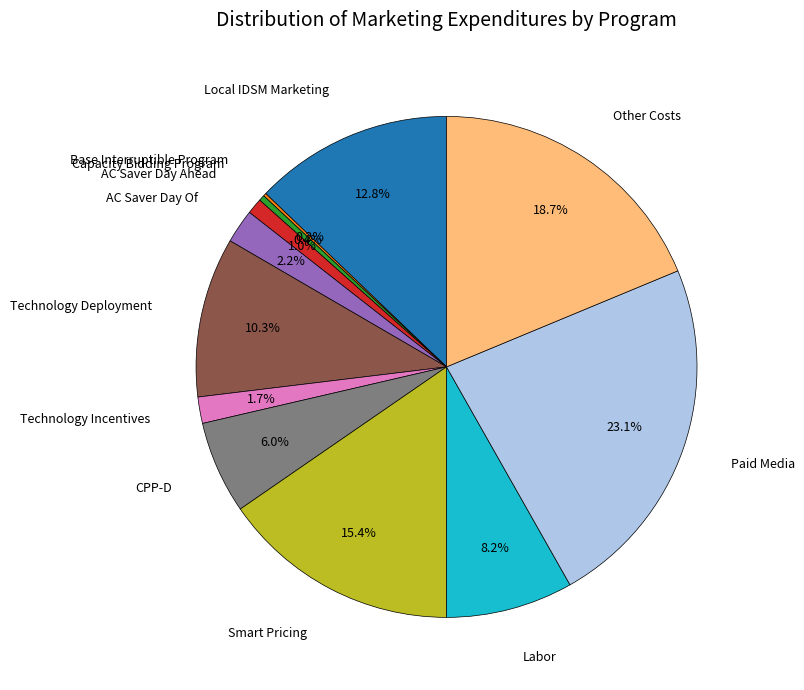

Does any single category account for the majority?

No